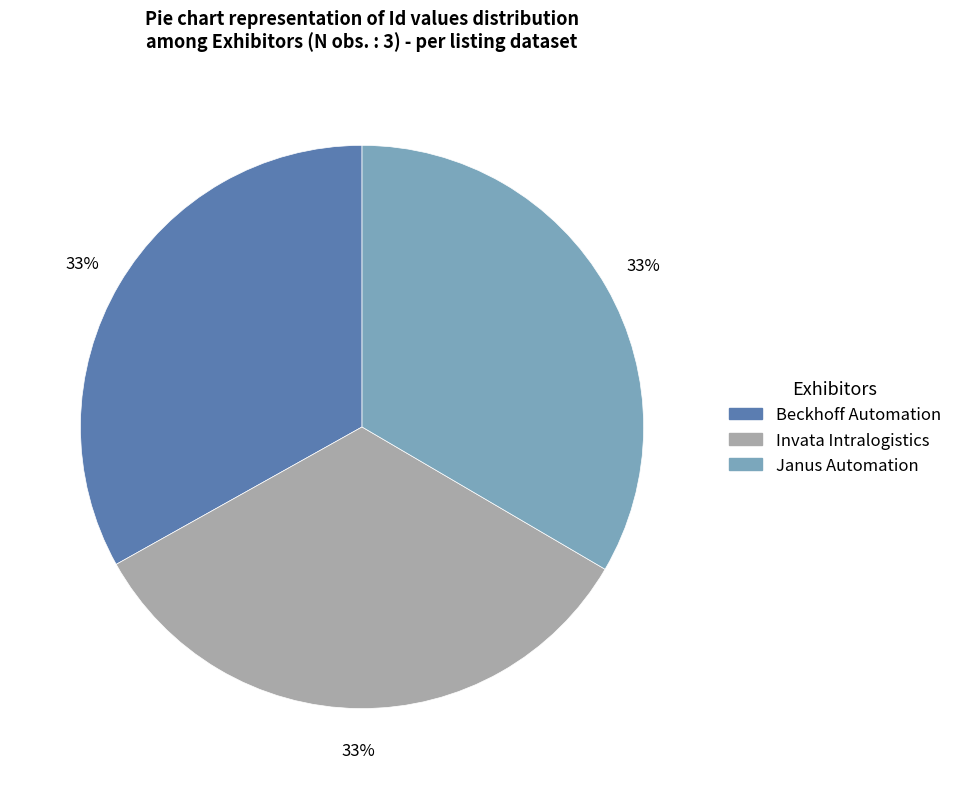

Is Invata Intralogistics the majority of the pie?

No